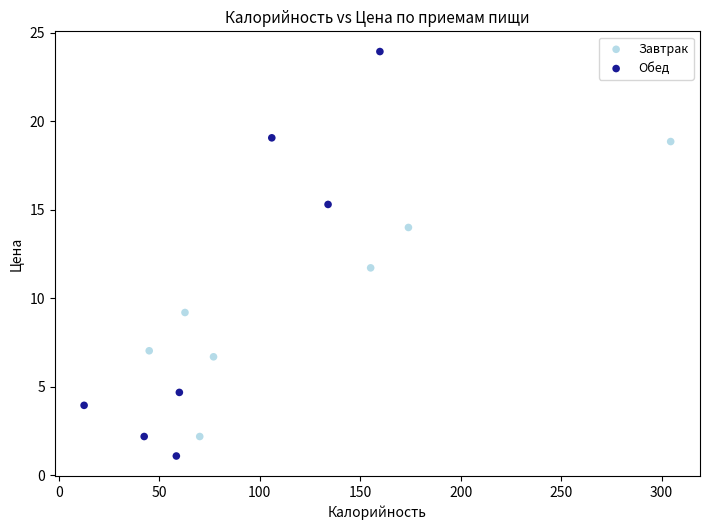

What are all the series names shown in the legend?

Завтрак, Обед